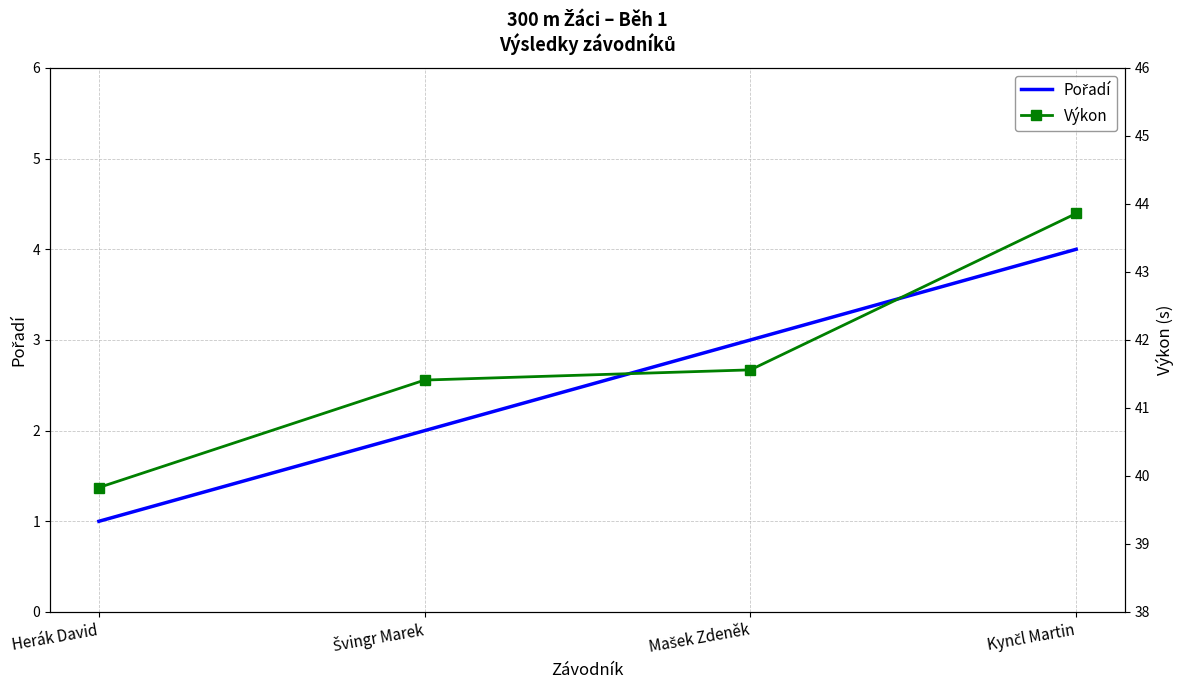

What is the difference between the highest and lowest values at Mašek Zdeněk?

38.6